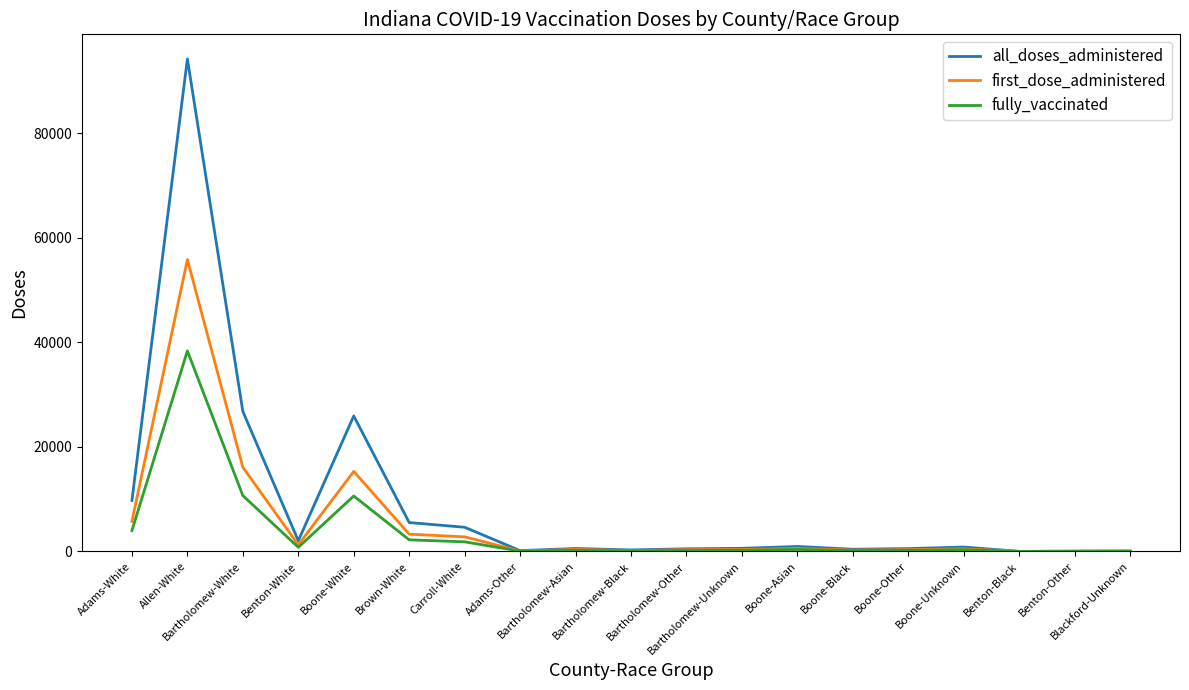

What is the greatest value displayed?

94162